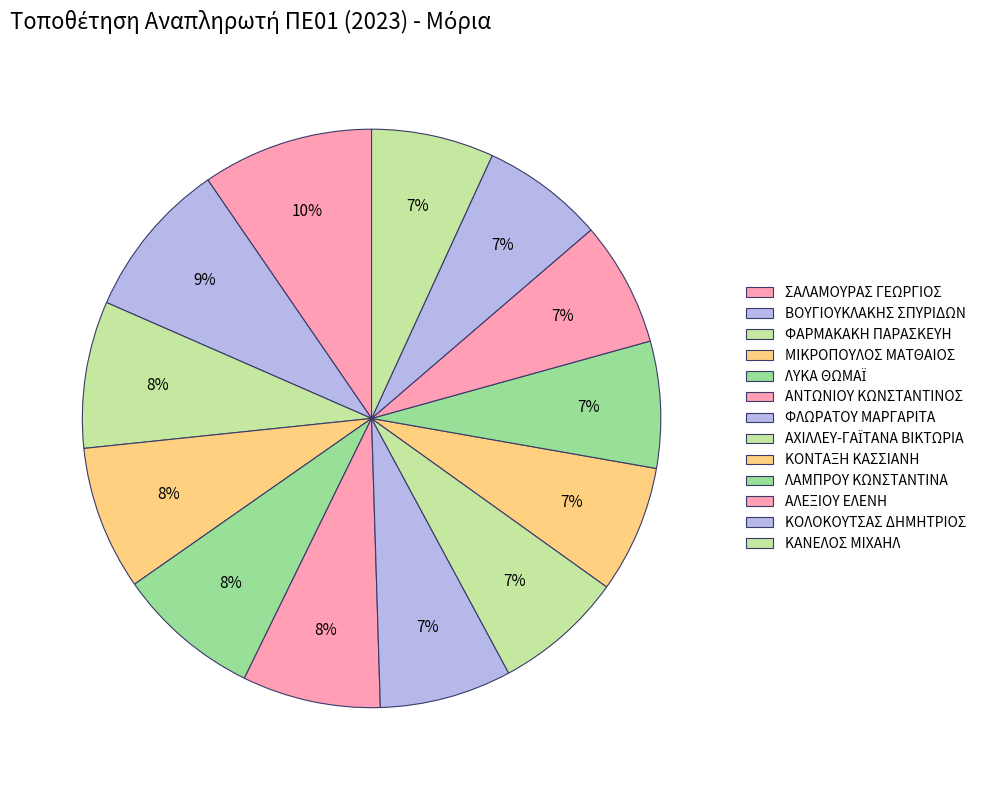

How many slices are in this pie chart?

13